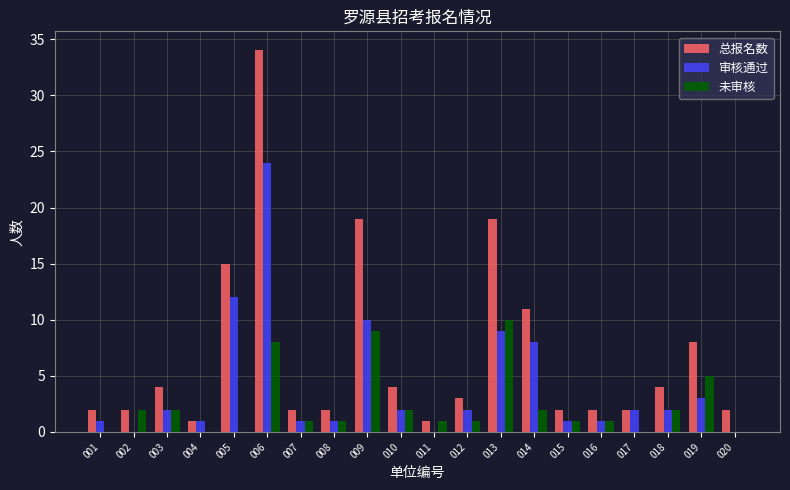

At which category is the sum across all series the highest?

006